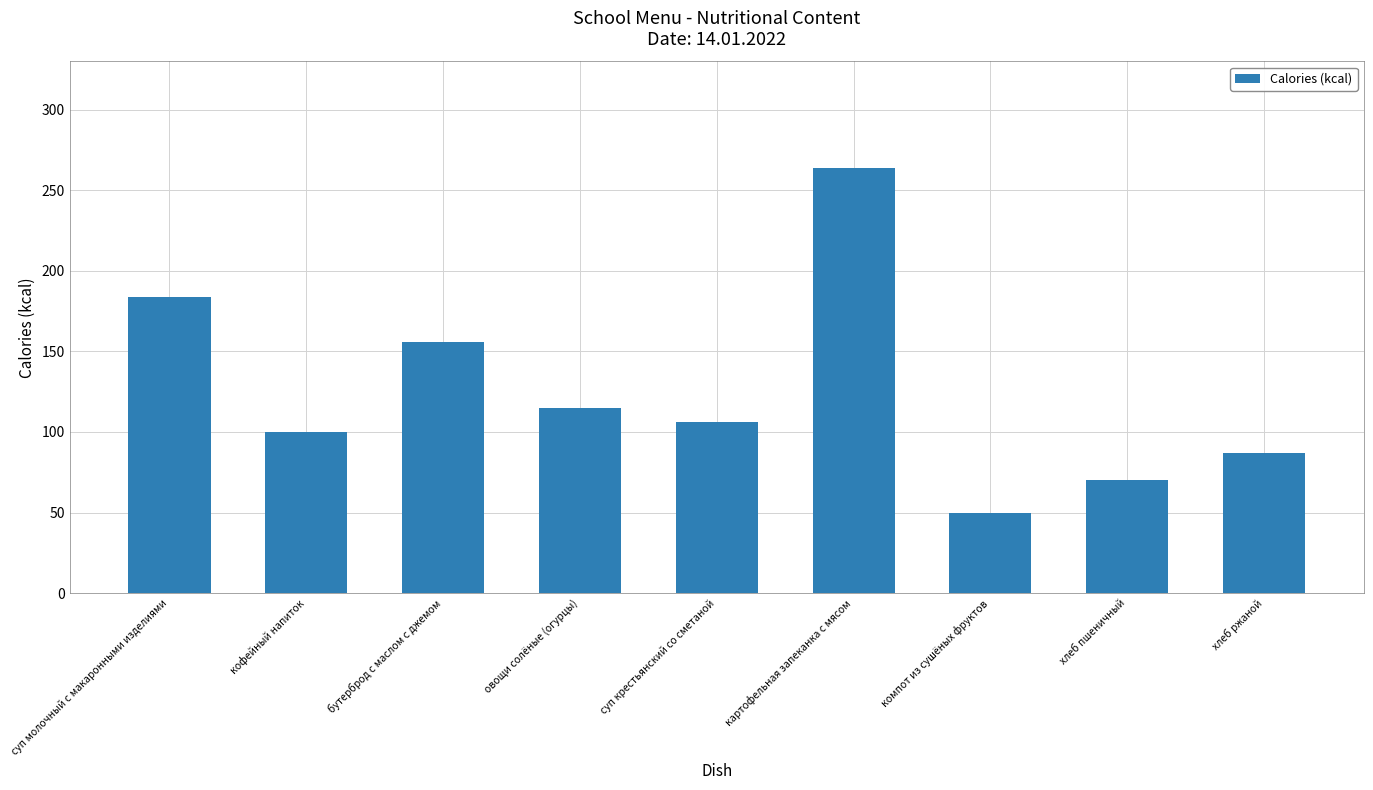

What is the difference between the maximum and minimum values?

214